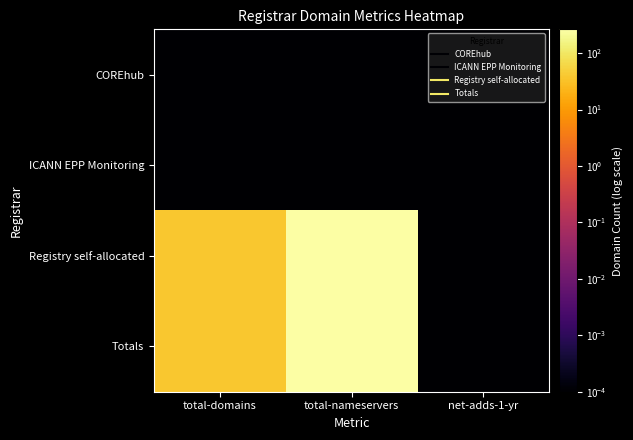

Reading left to right, list all the values displayed in this chart.

COREhub: total-domains=0.0	total-nameservers=0.0	net-adds-1-yr=0.0
ICANN EPP Monitoring: total-domains=0.0	total-nameservers=0.0	net-adds-1-yr=0.0
Registry self-allocated: total-domains=38.0	total-nameservers=264.0	net-adds-1-yr=0.0
Totals: total-domains=38.0	total-nameservers=264.0	net-adds-1-yr=0.0